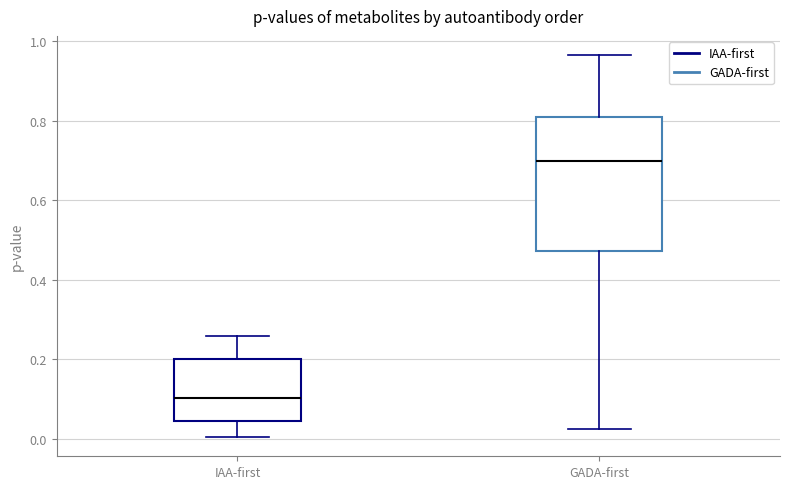

Reading left to right, transcribe this box plot: for each box, give where its median line is, the range the box spans, and where its two whiskers end, as read against the y-axis. The values are not printed on the chart, so give them approximately, as read against the axis.

IAA-first: median 0.10, box 0.04 to 0.20, whiskers 0.00 to 0.26
GADA-first: median 0.70, box 0.48 to 0.80, whiskers 0.02 to 0.96